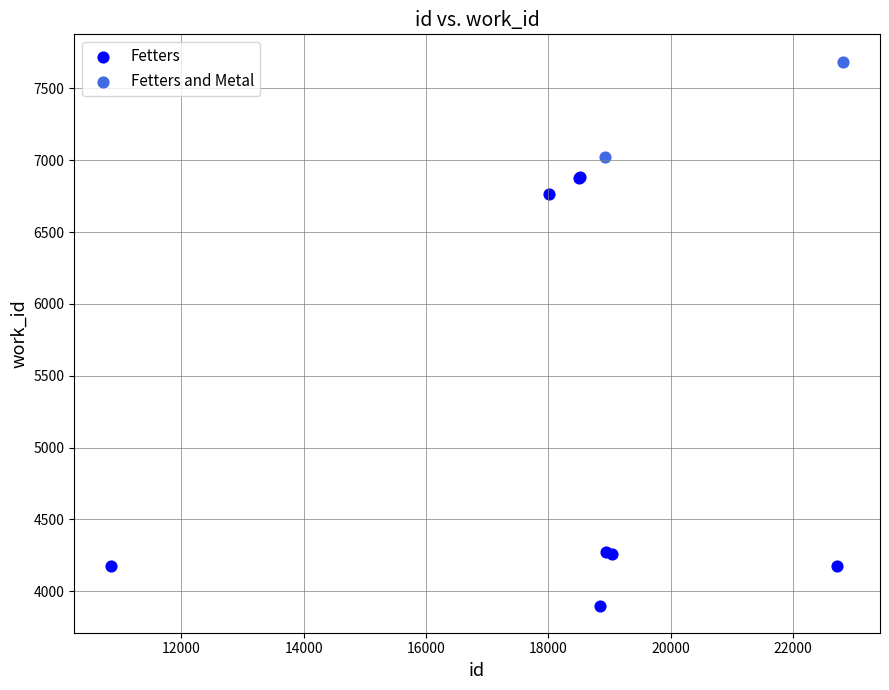

What are all the series names shown in the legend?

Fetters, Fetters and Metal